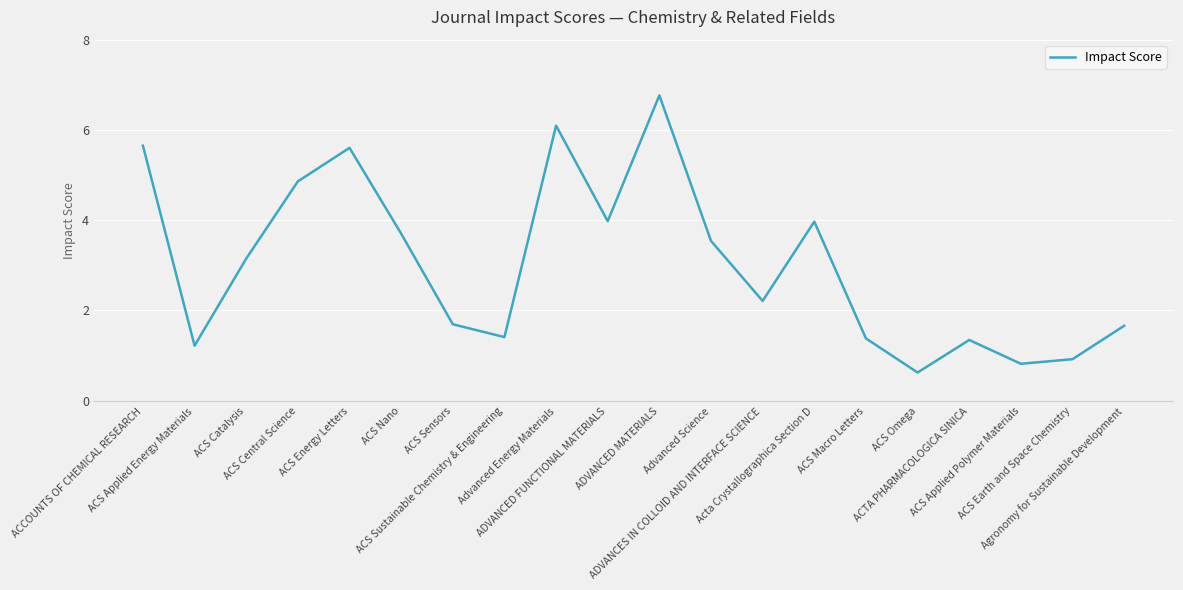

Between ACS Energy Letters and ACS Applied Energy Materials, which is larger?

ACS Energy Letters